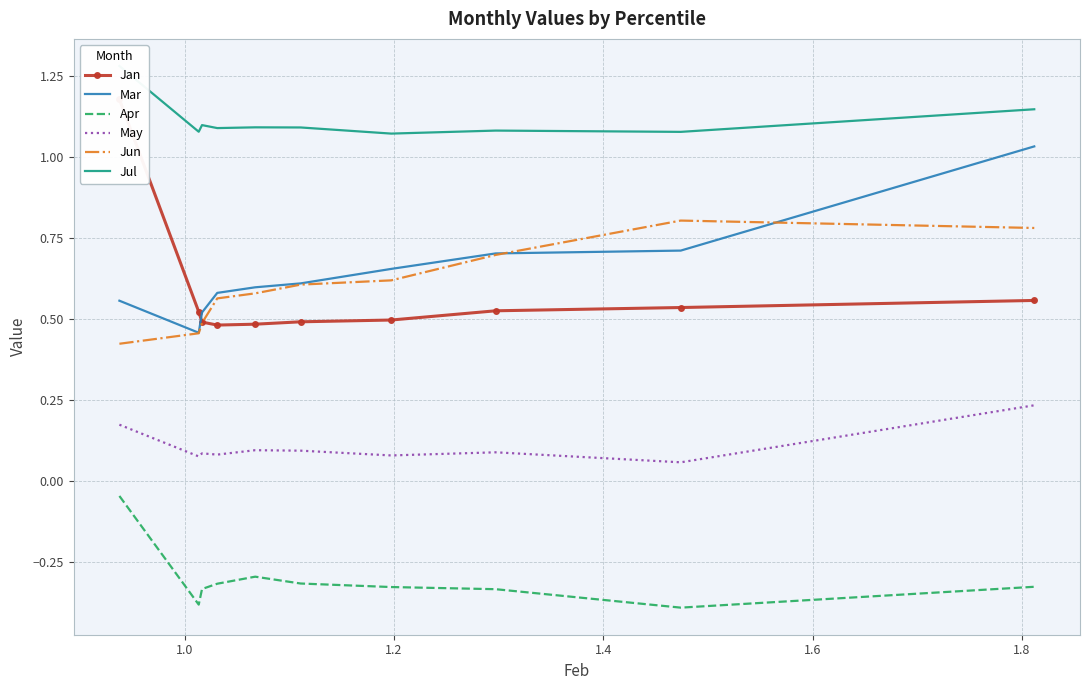

True or false: Apr and May intersect in this chart.

False